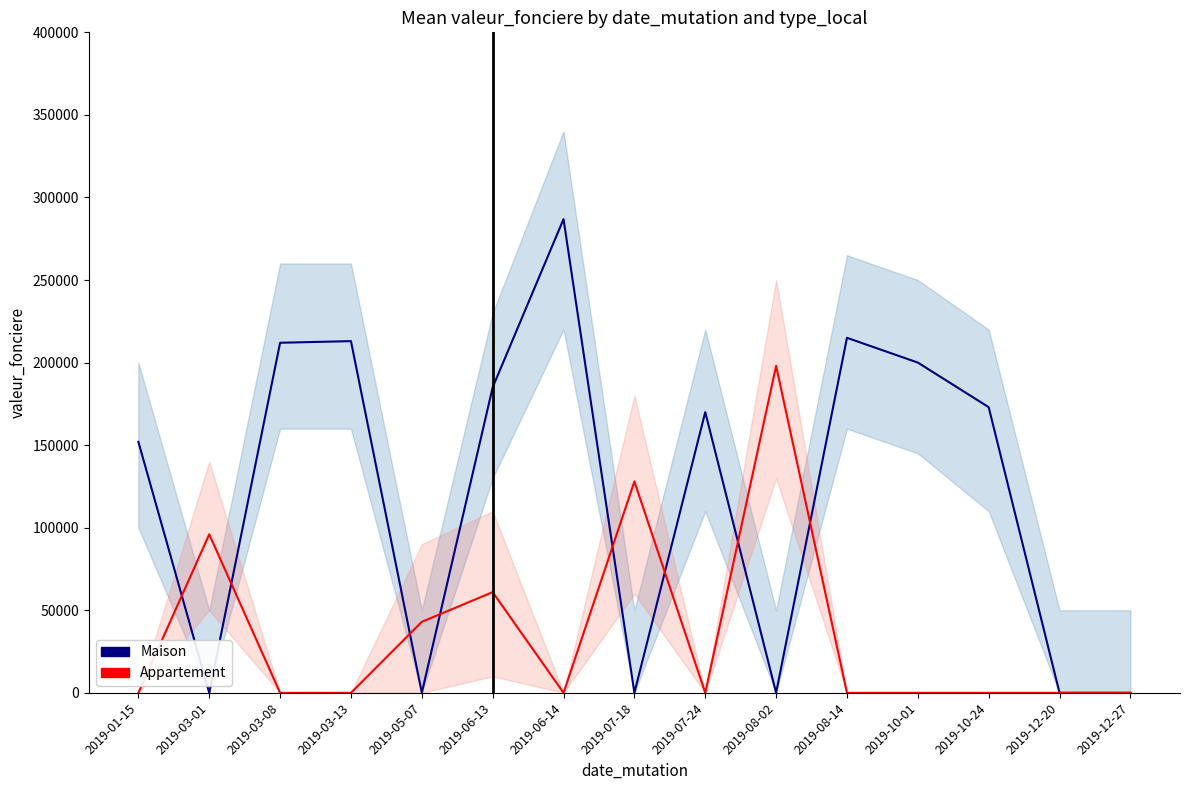

How many values in the Maison series are below 170000?

7